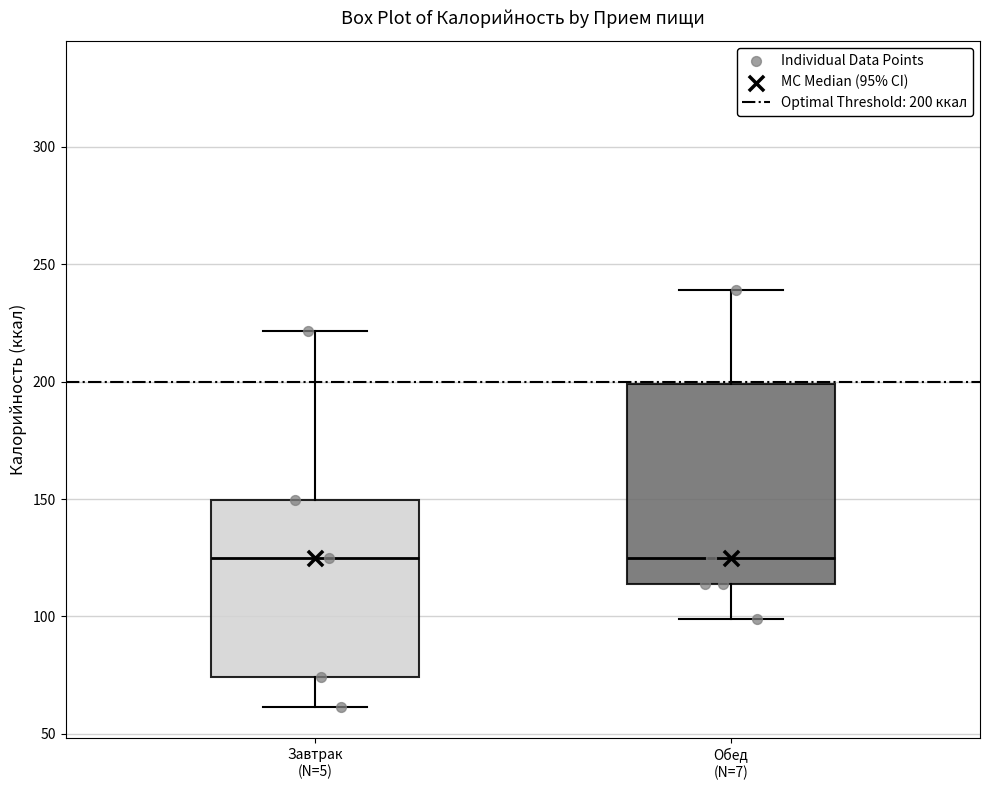

Which box is the tallest, from its lower edge to its upper edge?

Обед (N=7)